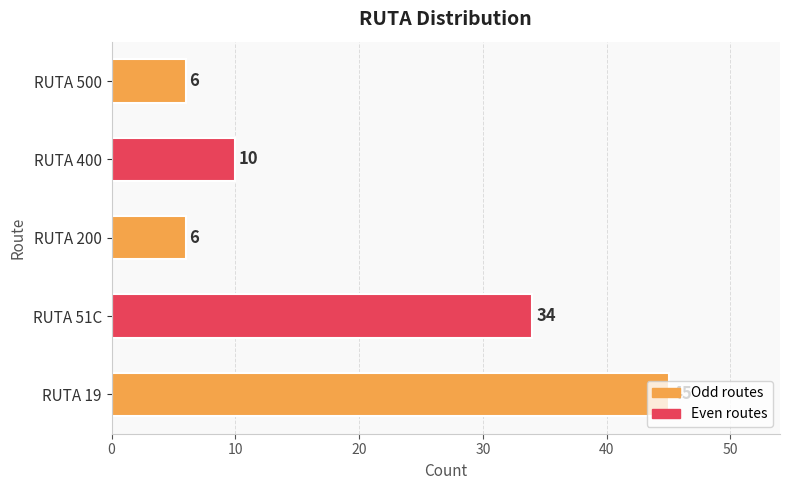

The value at RUTA 19 is 21. True or false?

False